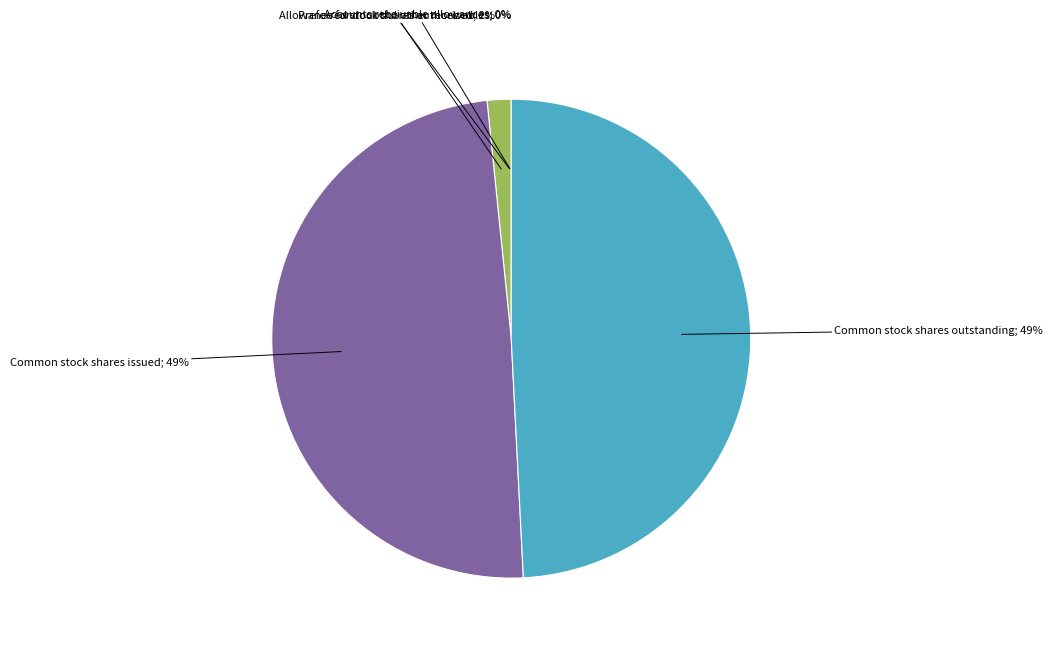

To the nearest percent, what is the difference between the largest and smallest slice percentages?

49%